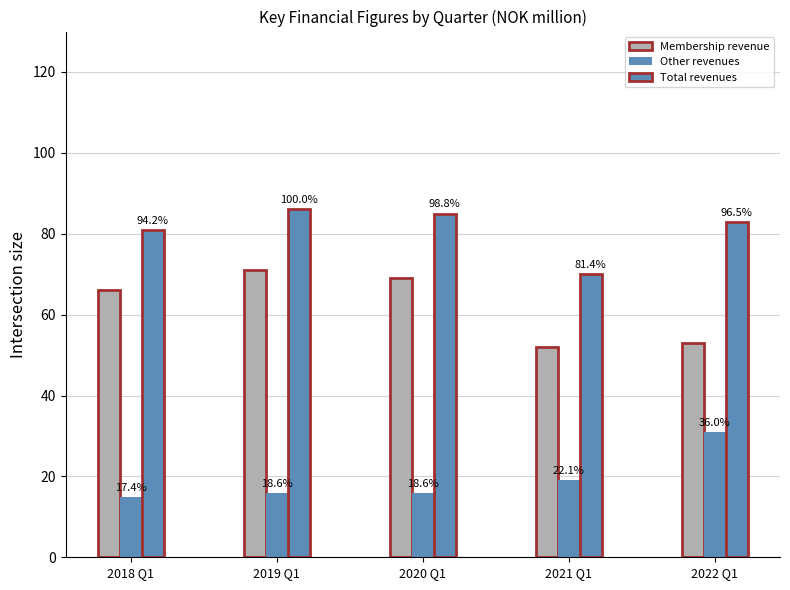

Does the chart contain any negative values?

No